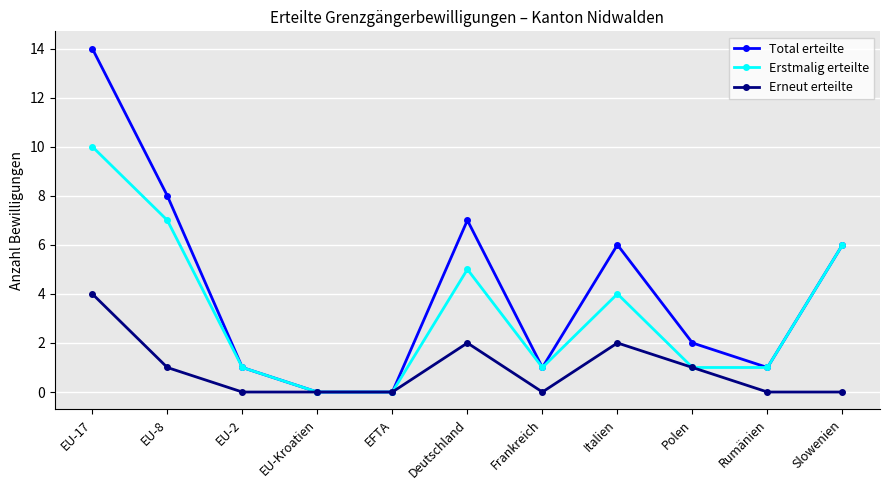

Between EU-8 and Frankreich, which series saw the biggest shift?

Total erteilte